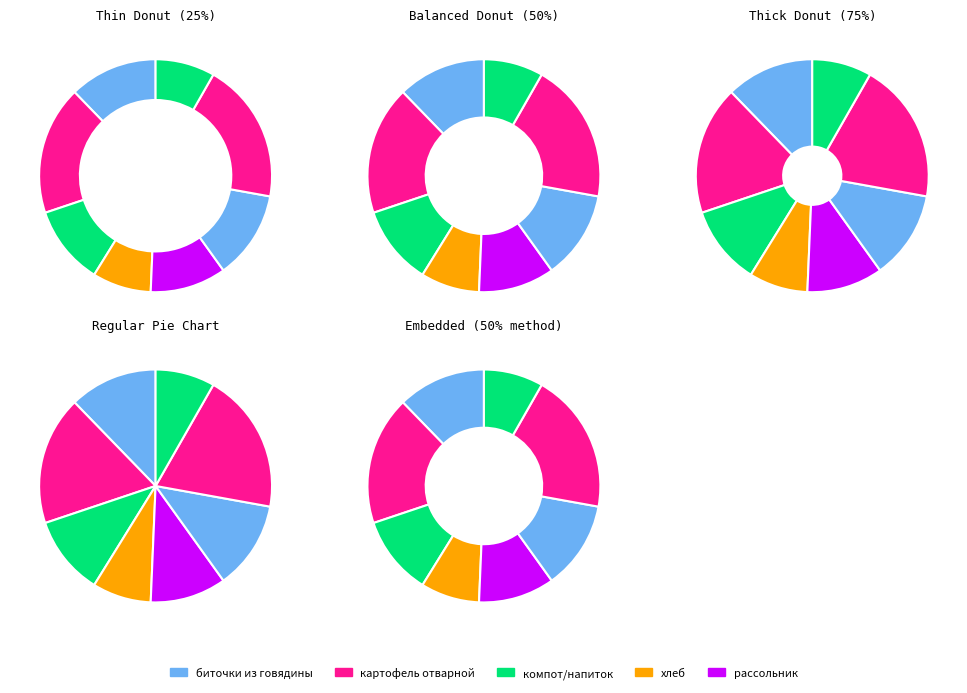

Combined, do рассольник ленинградский and биточки из говядины с соусом account for over 50%?

No